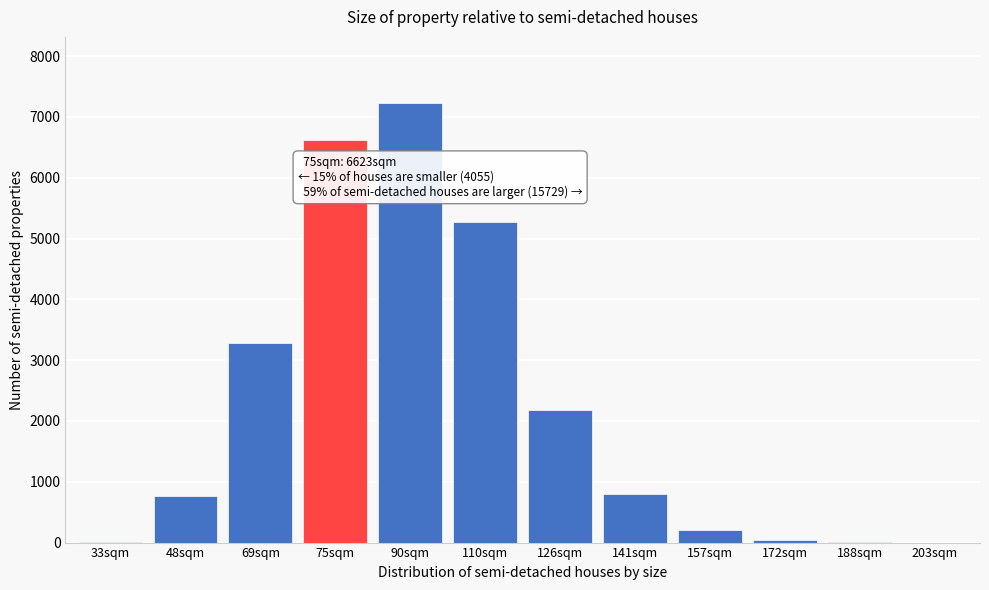

What is the sum of all values?

26407